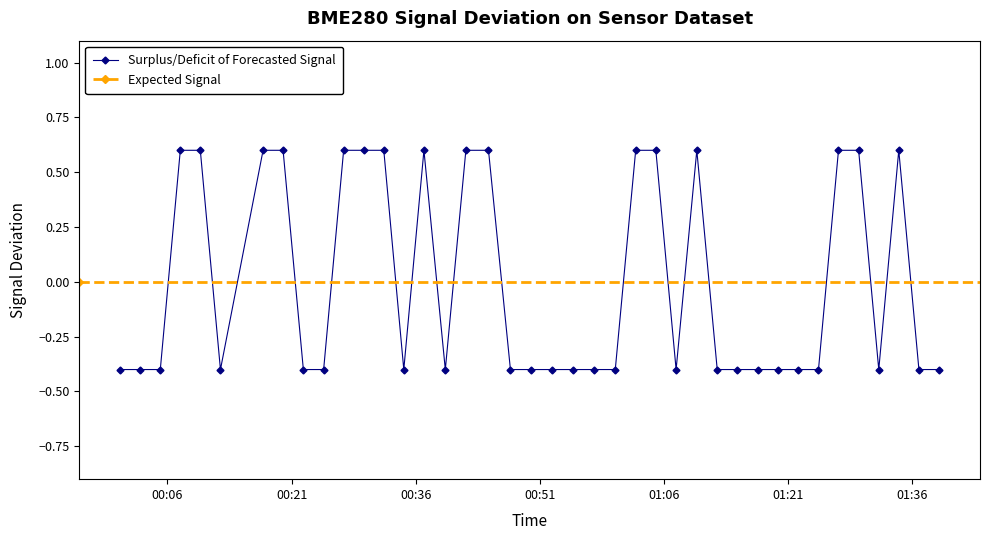

True or false: Surplus/Deficit of Forecasted Signal has more than 1 points higher than both neighbors.

True